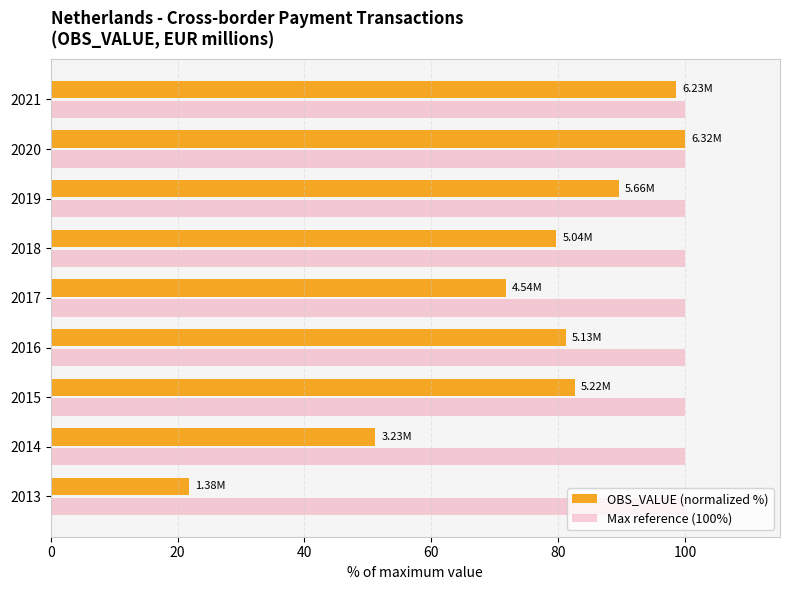

What is the sum of all OBS_VALUE (normalized %) values?

676.4